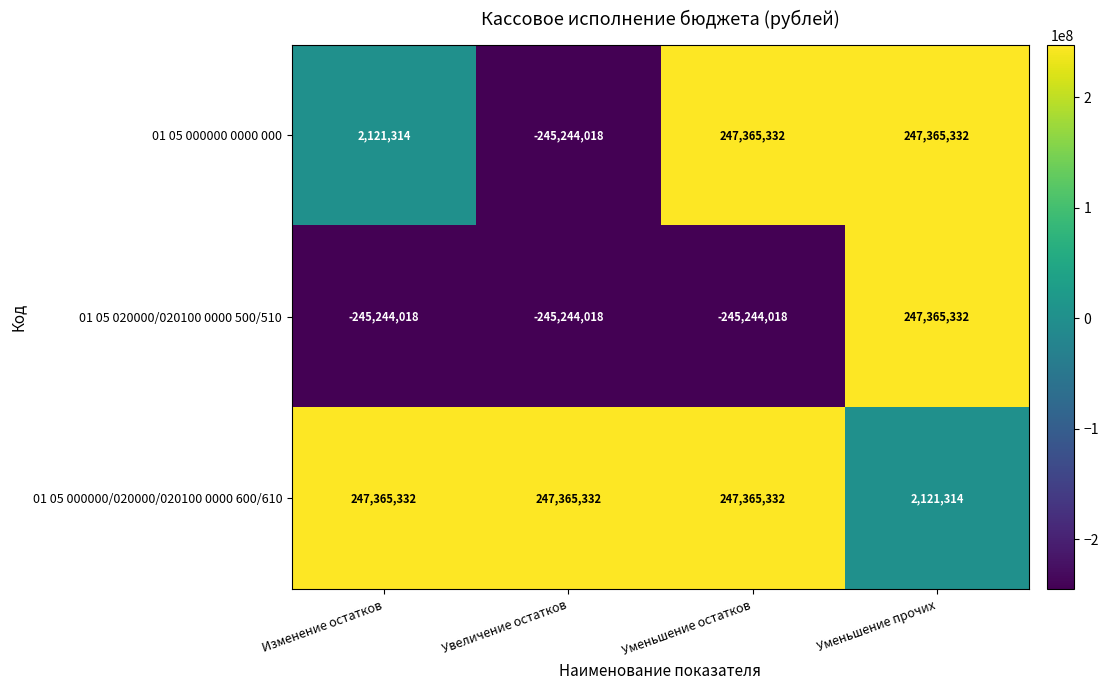

Is it true that 01 05 000000/020000/020100 0000 600/610 equals 400349775 at Уменьшение остатков?

False